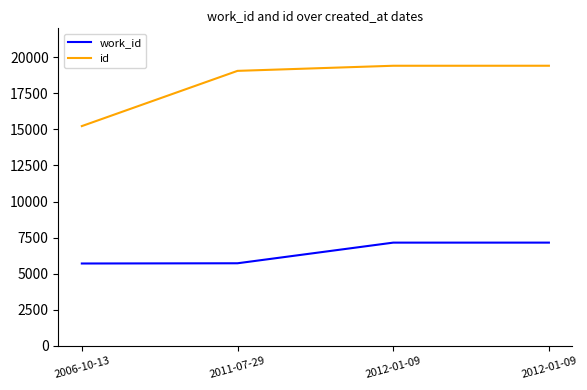

How many lines are shown in the chart?

2